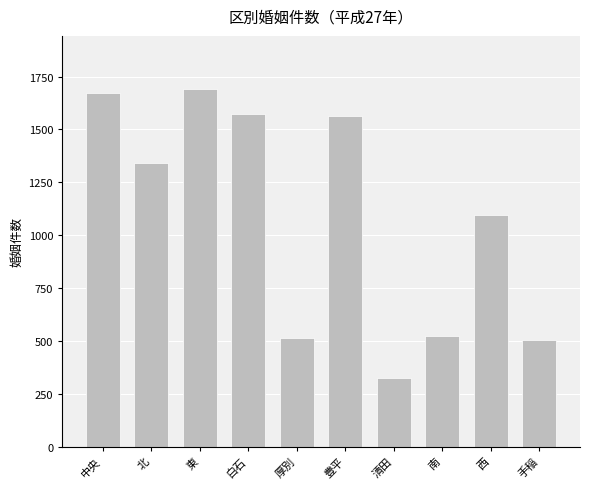

The value at 北 is 1341. True or false?

True